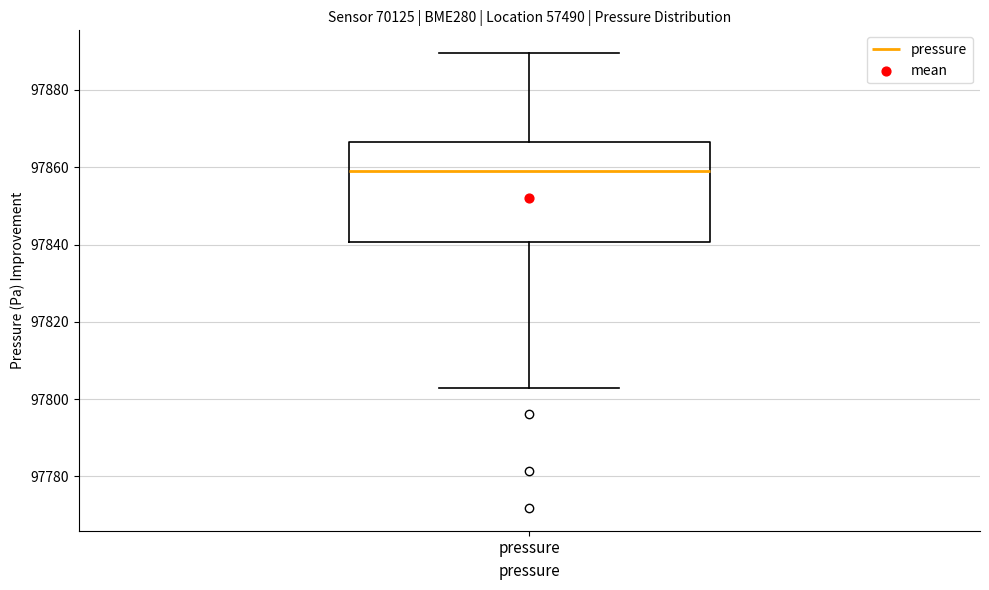

Read this box plot against the y-axis: the position of the median line, the range covered by the box, and the ends of both whiskers. The values are not printed on the chart, so give them approximately, as read against the axis.

median 97858, box 97840 to 97866, whiskers 97802 to 97890